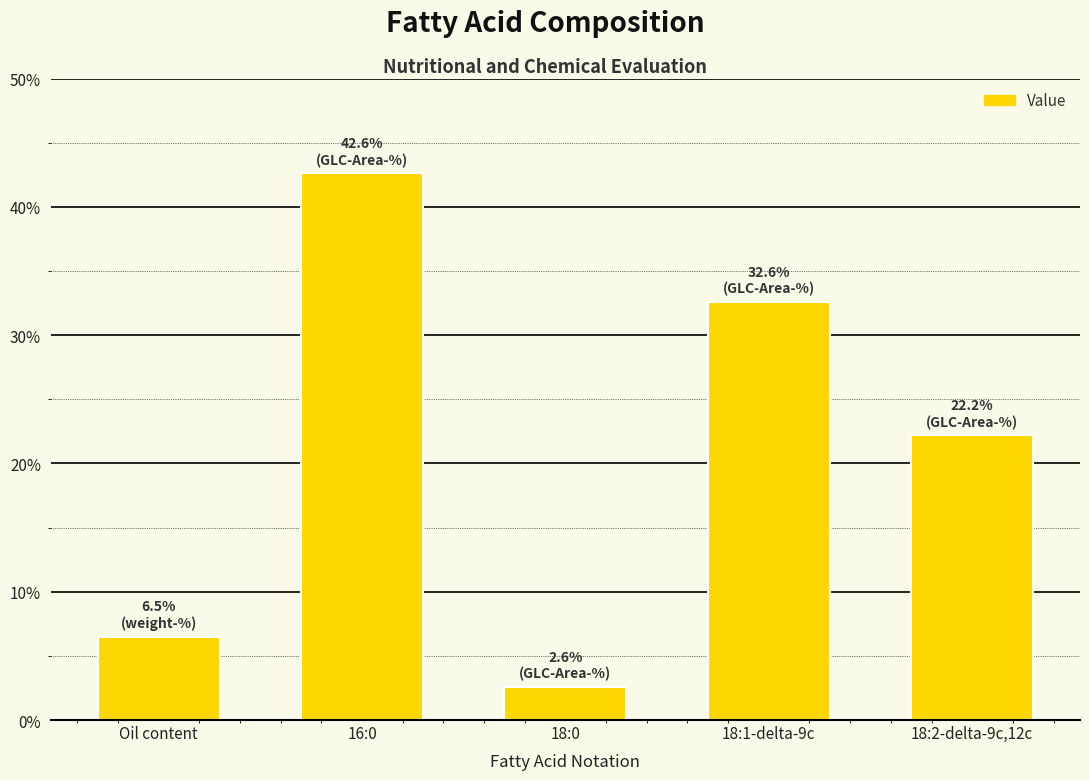

What is the change in value from Oil content to 18:1-delta-9c?

+26.1